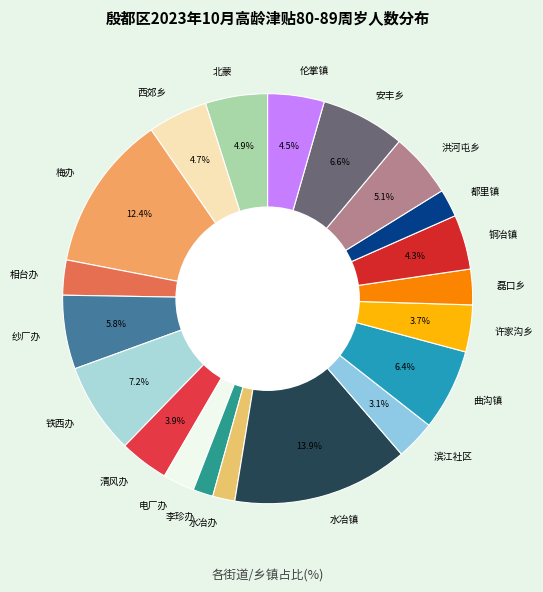

Count the number of slices in the pie.

20